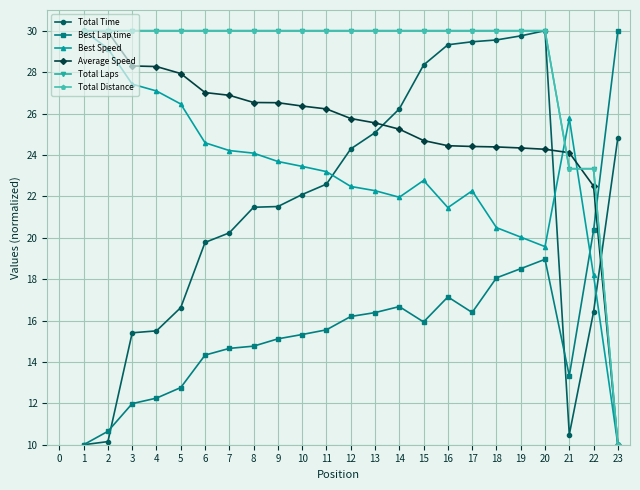

Does the chart have visible grid lines?

Yes